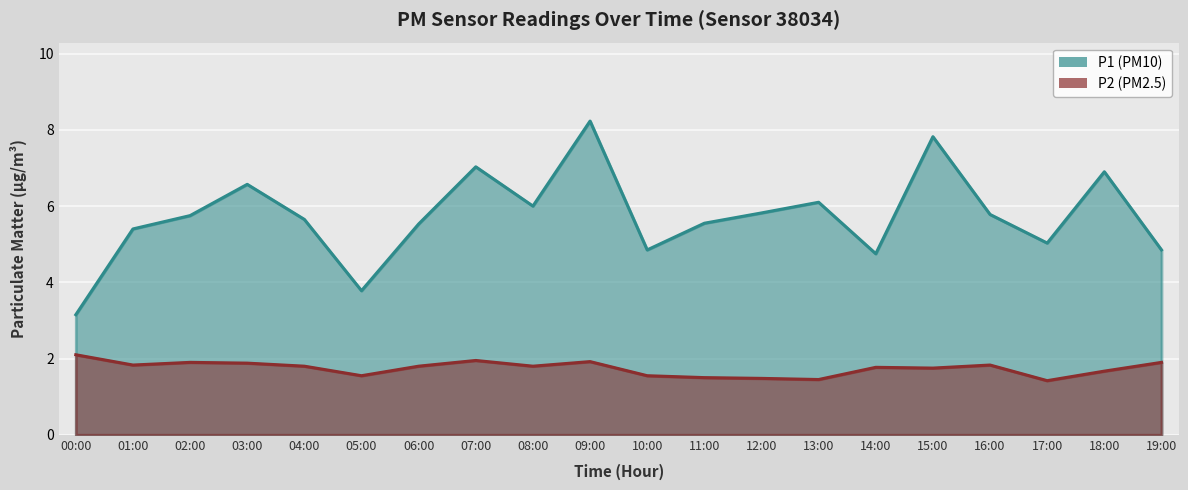

What is the difference between the maximum and minimum values in the P1 series?

5.1